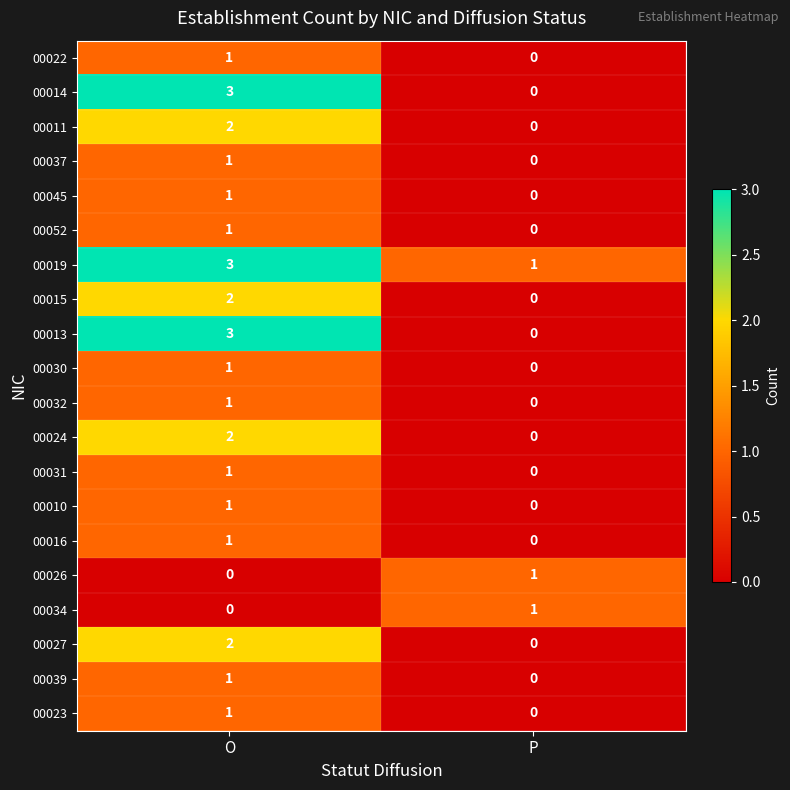

Where is 00052 nearest to the value 0?

P